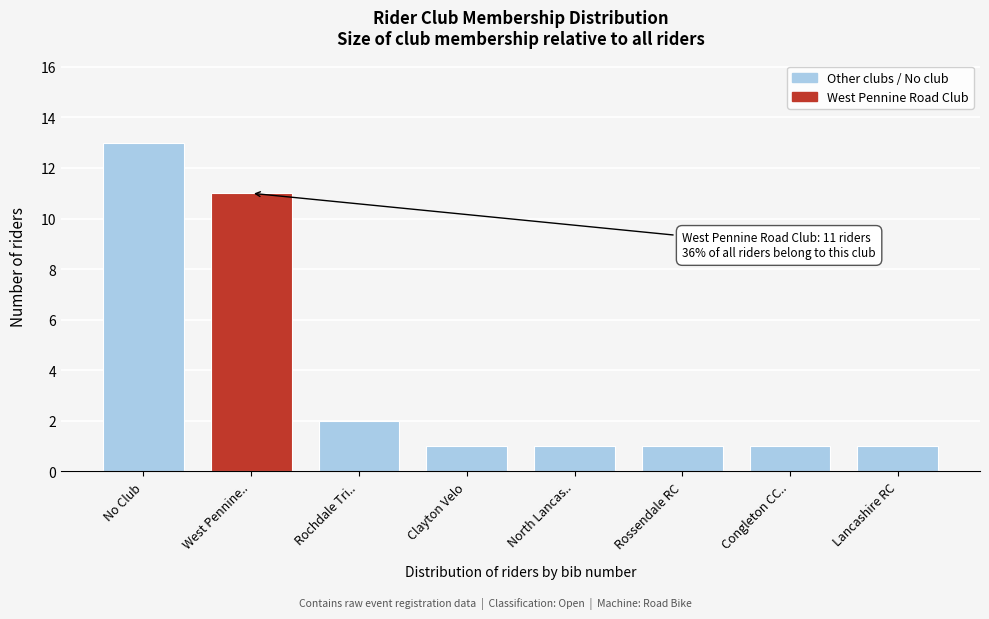

Reading right to left, transcribe all the data shown in this chart.

1	1	1	1	1	2	11	13